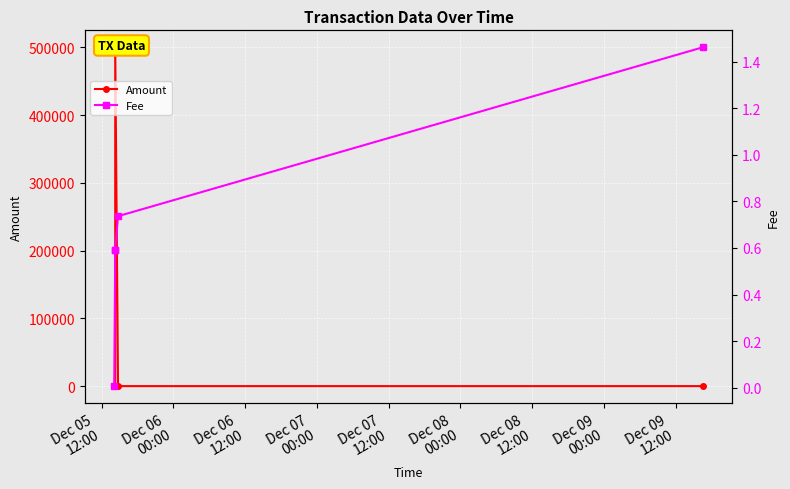

Reading left to right, what are all the values shown in this chart?

Amount: 0.0	0.0	500000.0	0.0	10.0
Fee: 0.0	0.6	0.6	0.7	1.5